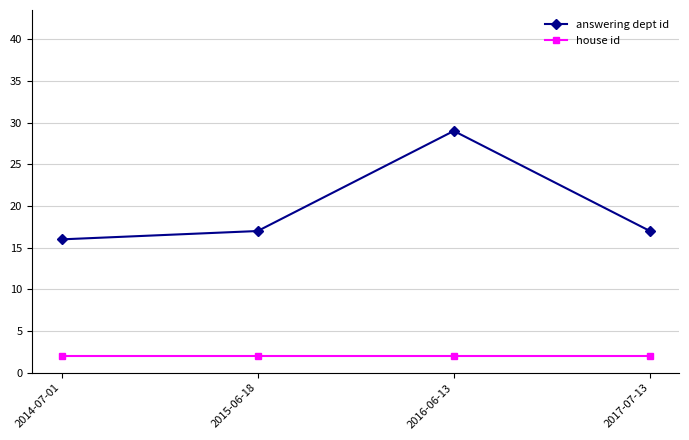

What position from the right is 2016-06-13?

2